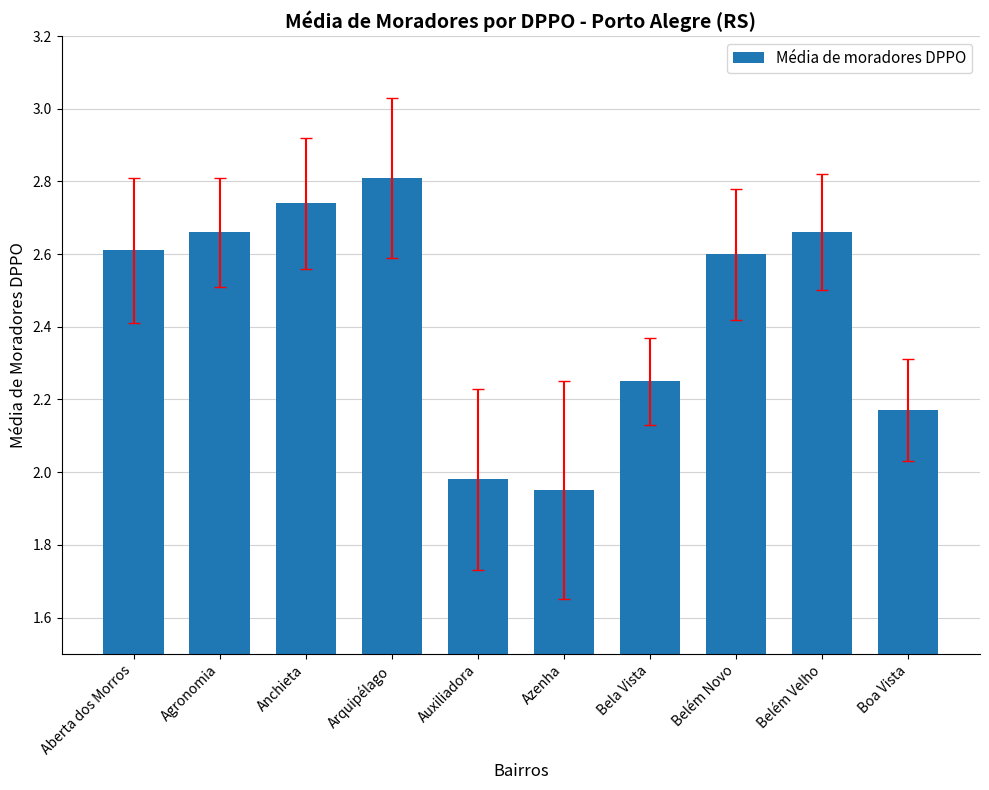

What is the label of the 7th bar from the left?

Bela Vista